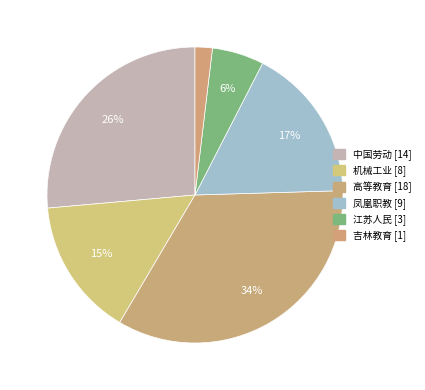

Count the number of slices in the pie.

6